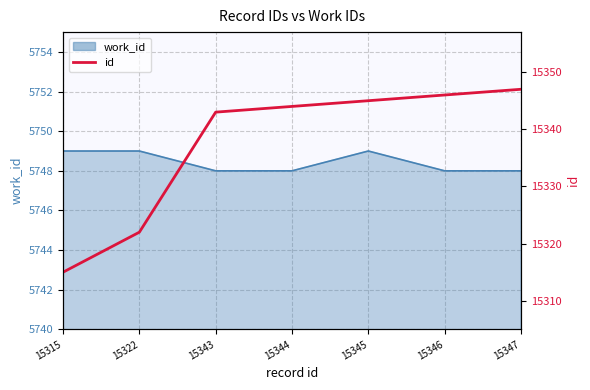

What is the difference between the maximum and minimum values?

32